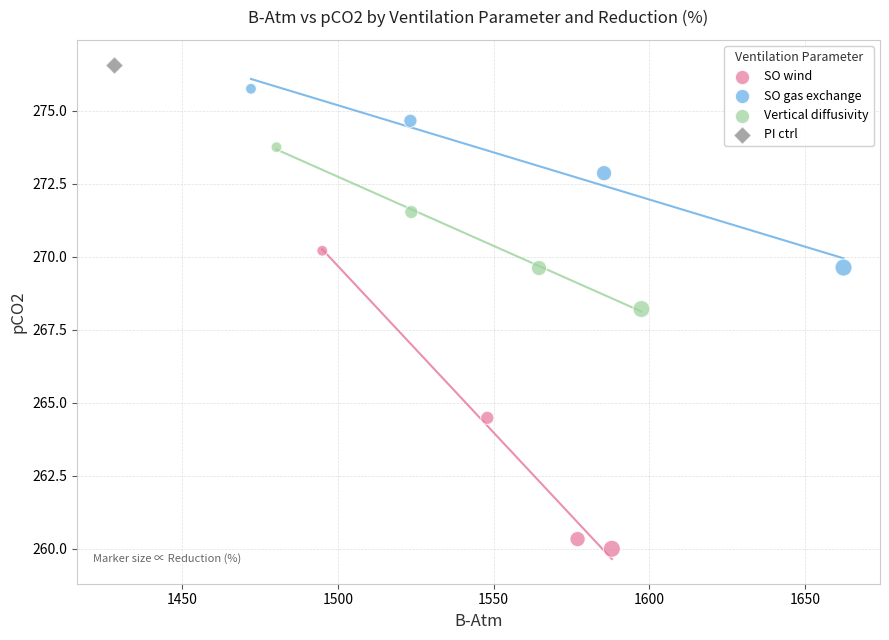

What are all the series names shown in the legend?

SO wind, SO gas exchange, Vertical diffusivity, PI ctrl